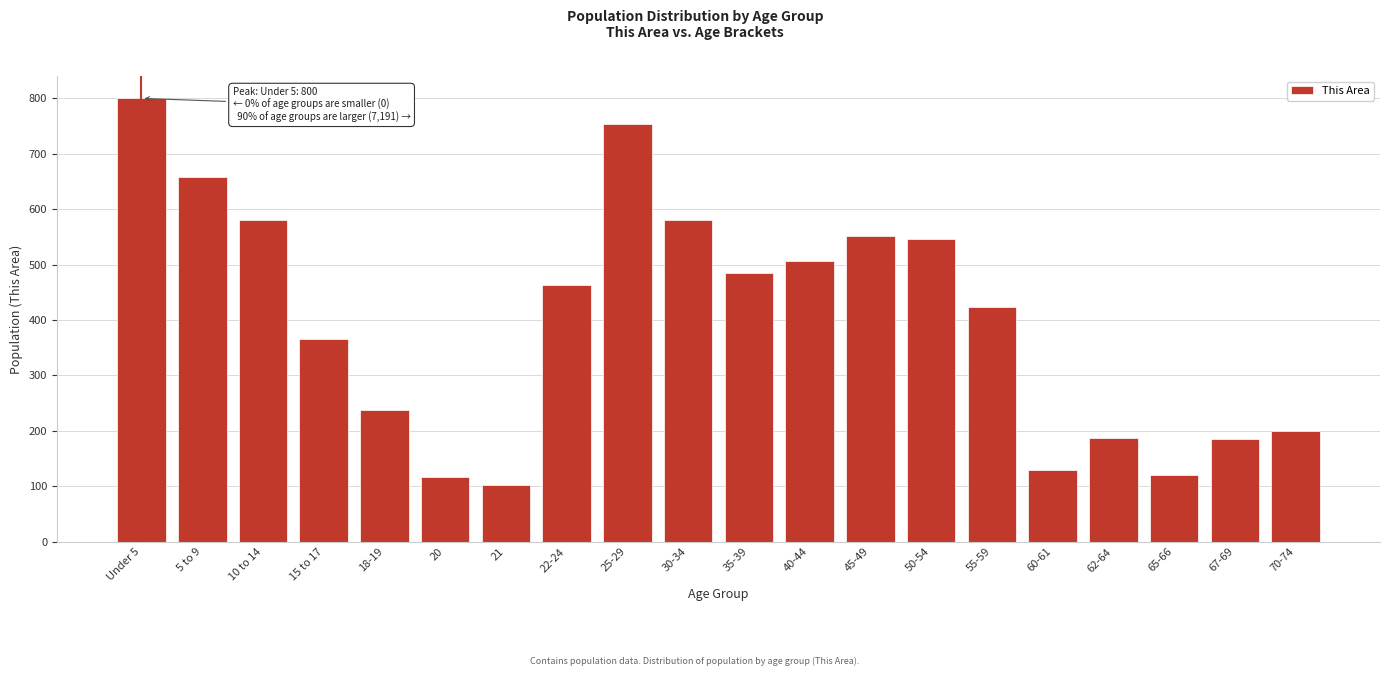

What is the minimum value shown in the chart?

102